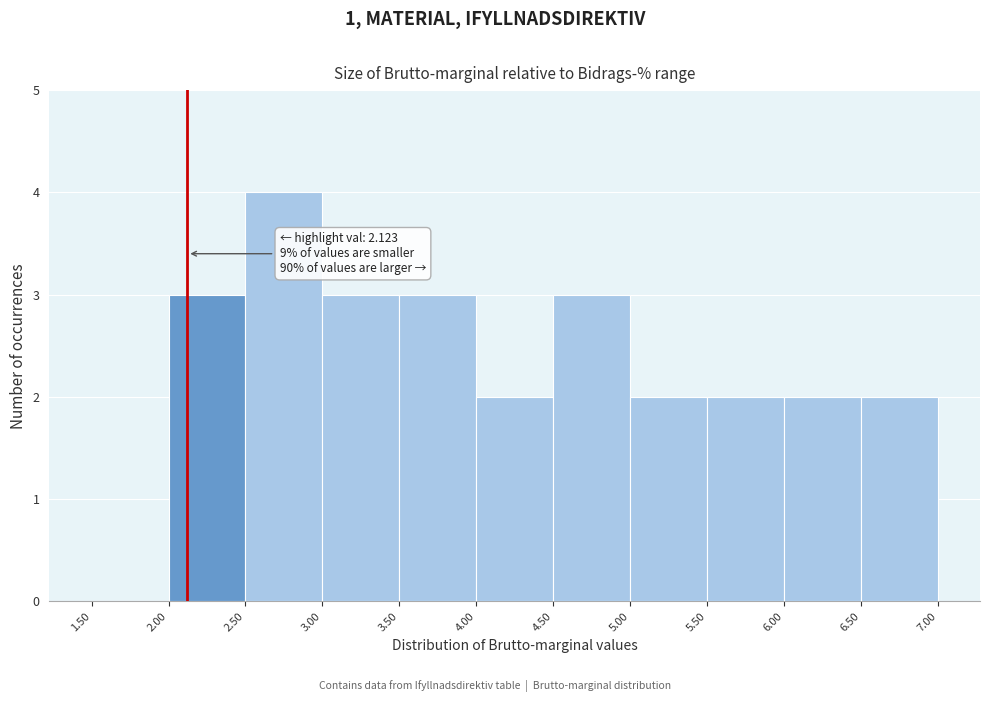

Which range on the x-axis has the tallest bar?

2.50 to 3.00